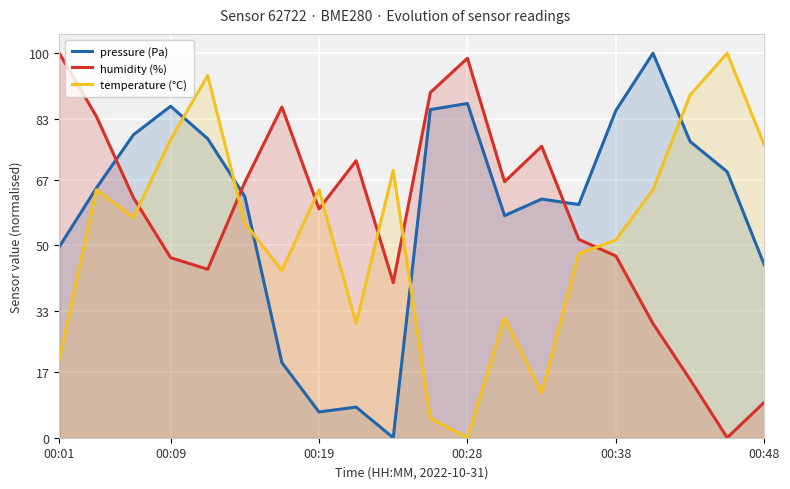

Rank the series at 00:01 from highest to lowest value.

humidity (%), pressure (Pa), temperature (°C)